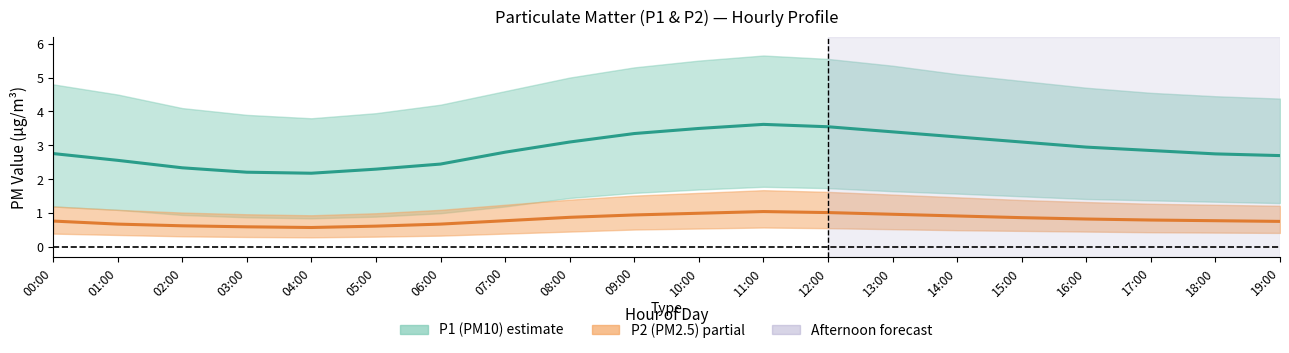

Where is the first local minimum for P2 (PM2.5)?

04:00